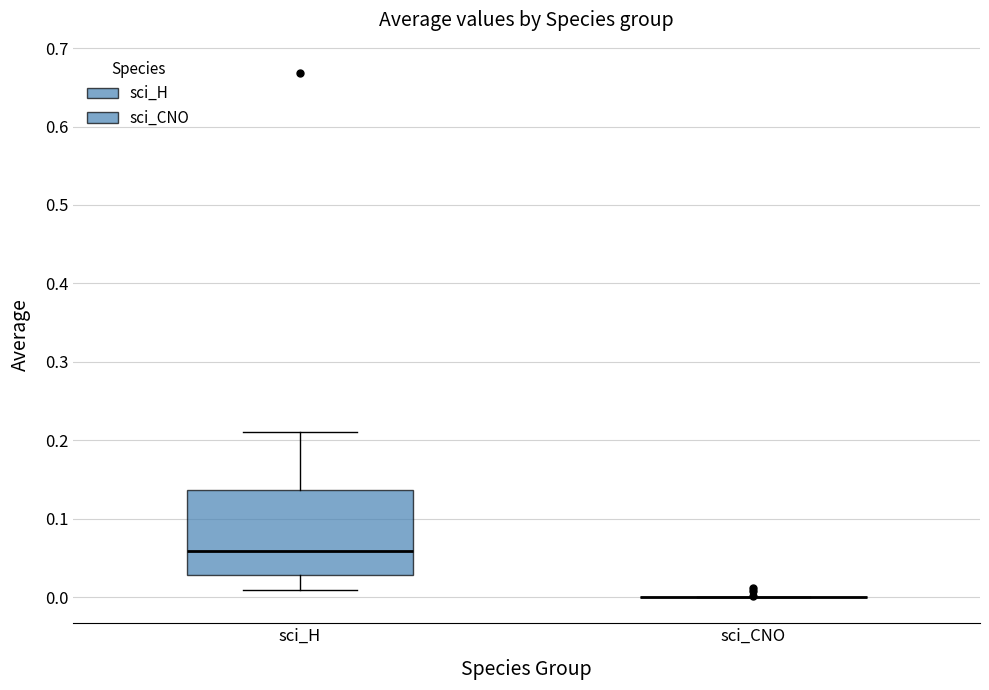

Reading left to right, transcribe this box plot: for each box, give where its median line is, the range the box spans, and where its two whiskers end, as read against the y-axis. The values are not printed on the chart, so give them approximately, as read against the axis.

sci_H: median 0.06, box 0.03 to 0.14, whiskers 0.01 to 0.21
sci_CNO: box collapsed to a line at 0.00, whiskers 0.00 to 0.00